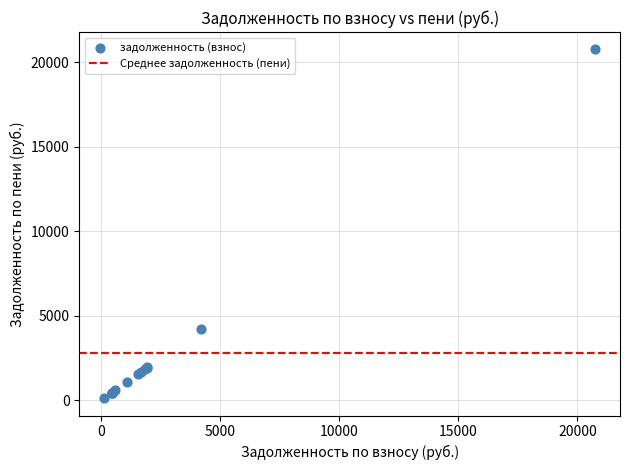

What Y value in the scatter plot is closest to 10442?

4191.5